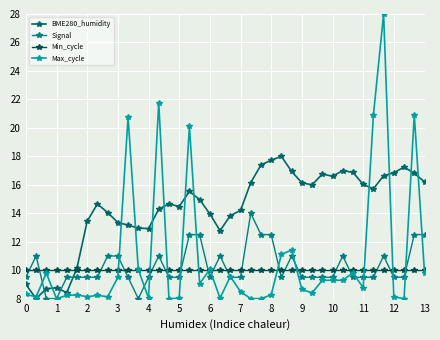

How many intersections are there between Min_cycle and Signal?

19